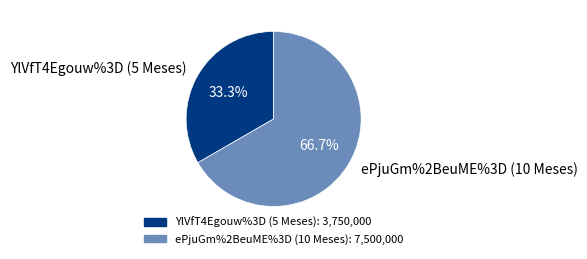

True or false: ePjuGm%2BeuME%3D (10 Meses) accounts for 73% of the total.

False